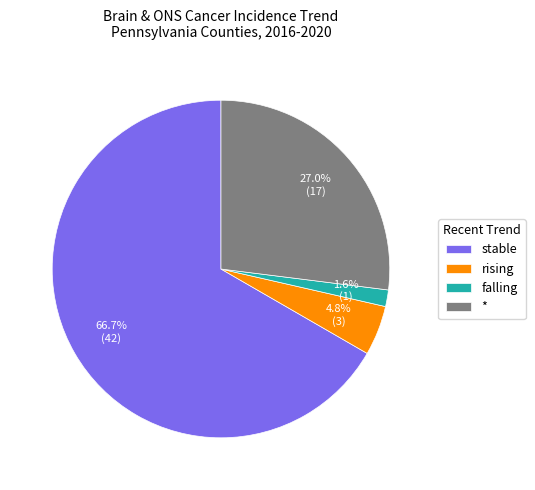

How many slices are in this pie chart?

4